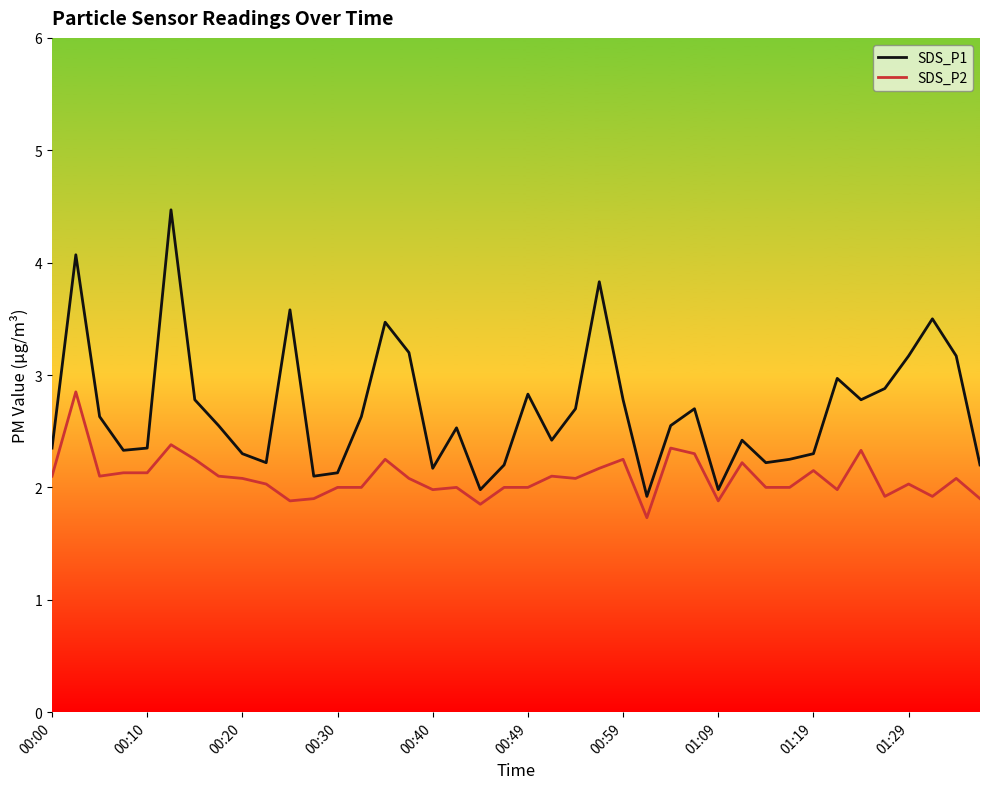

Which series has the widest spread of values?

SDS_P1